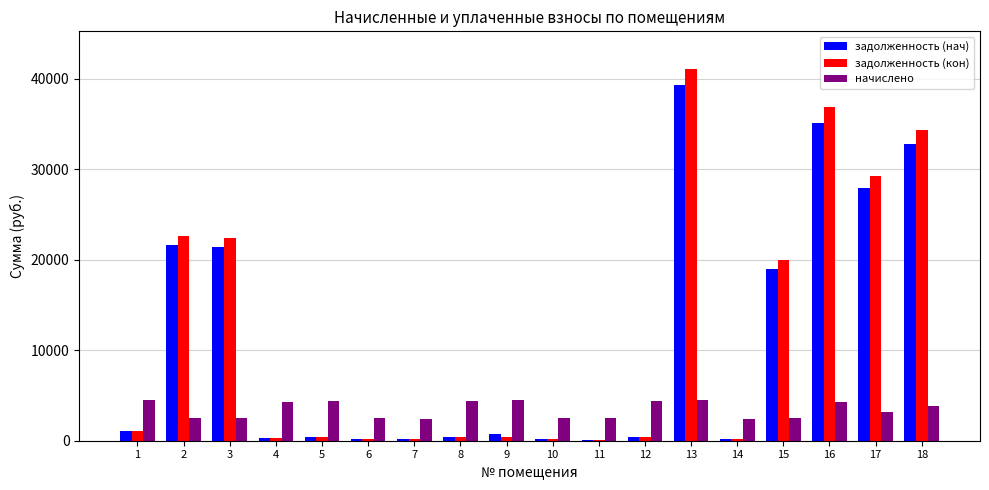

How many values in the начислено series exceed 3790?

9